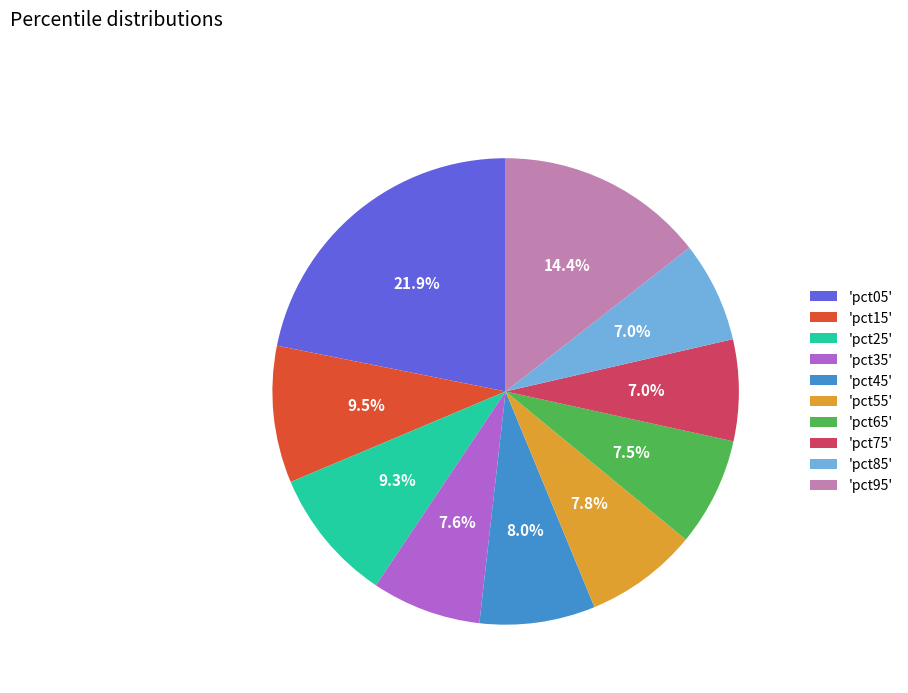

Does any single category account for the majority?

No